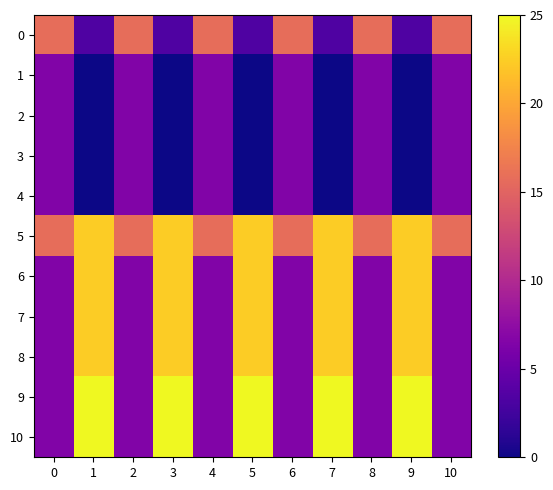

Rank the series by their maximum value, from lowest to highest.

1, 2, 3, 4, 0, 5, 6, 7, 8, 9, 10